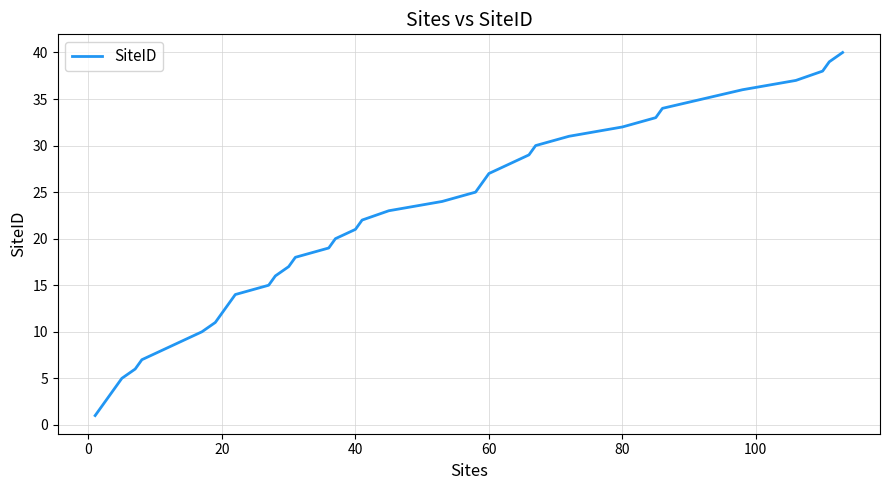

Is this an area chart (filled region under the line)?

No